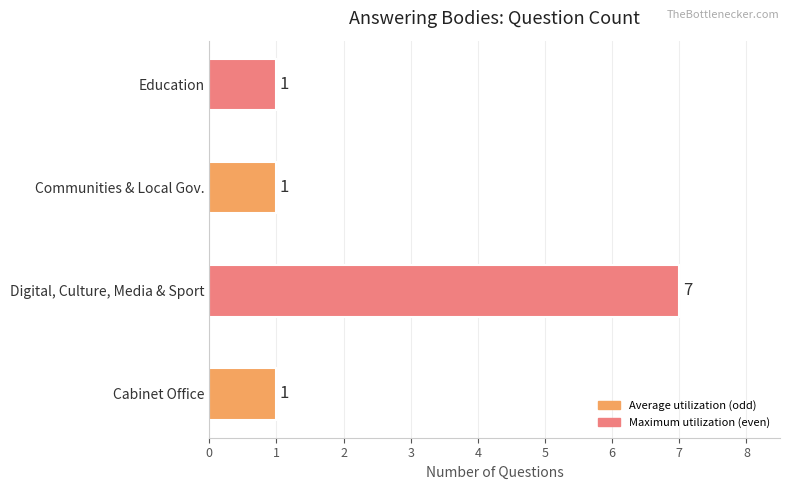

Approximately how many times larger is the value at Digital, Culture, Media & Sport compared to Communities & Local Gov.?

7.0